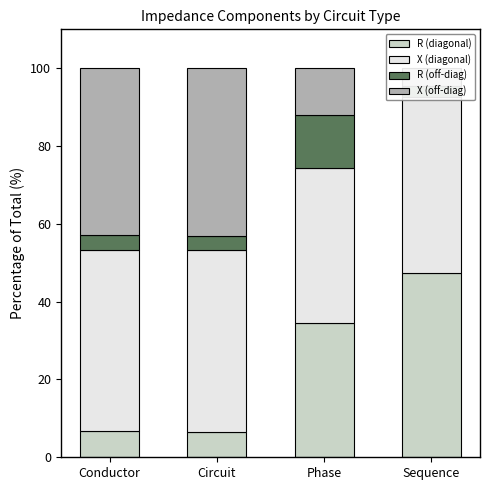

At which label is R (off-diag) closest to 8?

Conductor